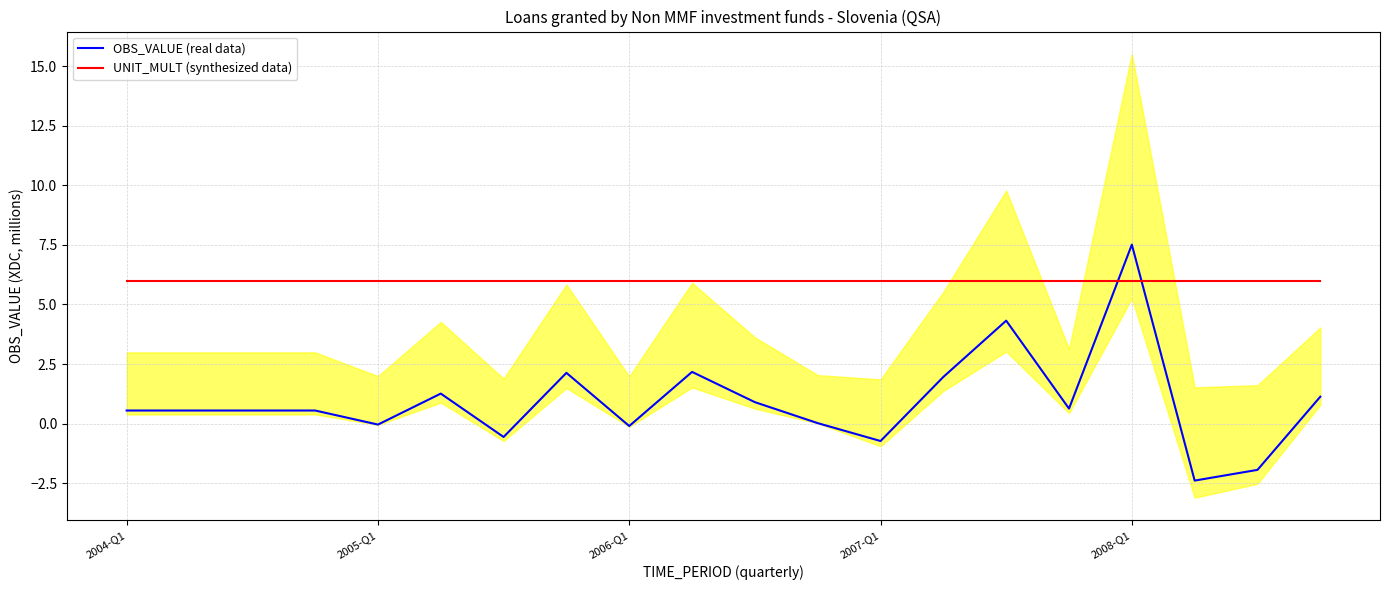

What is the label of the 20th point from the right?

2004-Q1